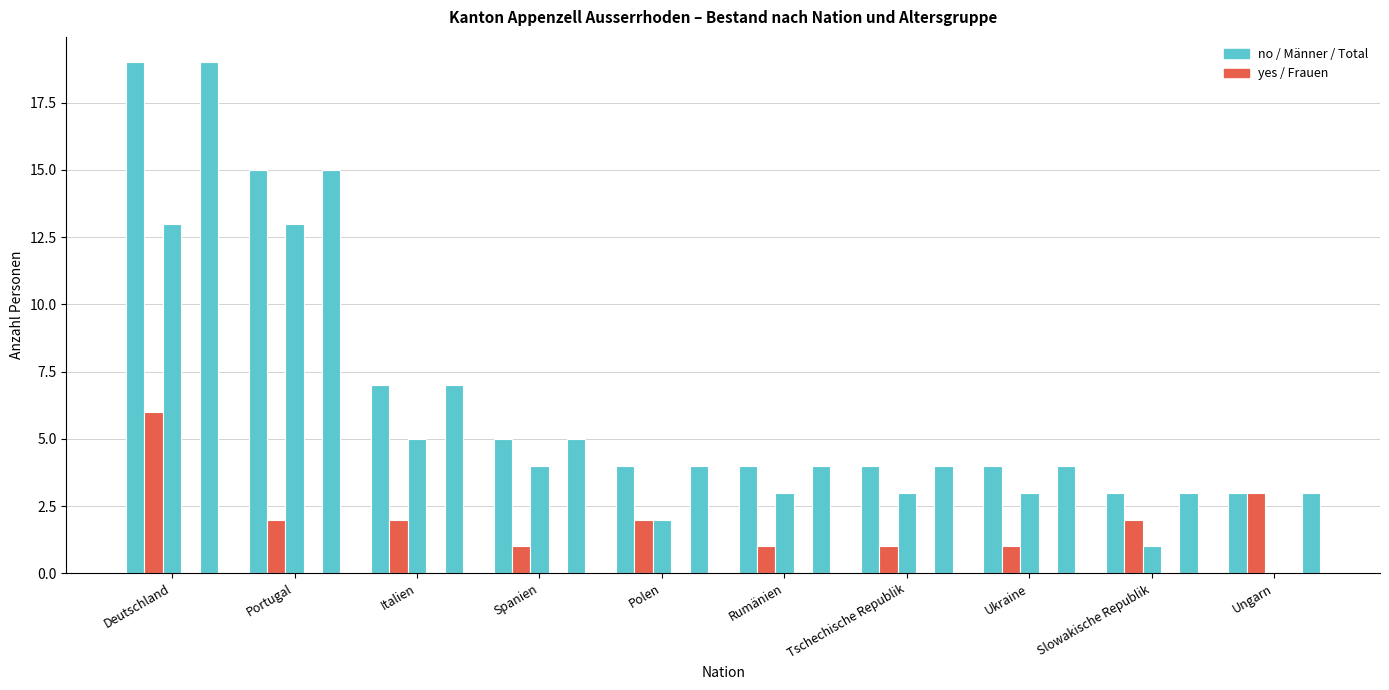

Are the bars grouped side by side (vs. stacked)?

Yes